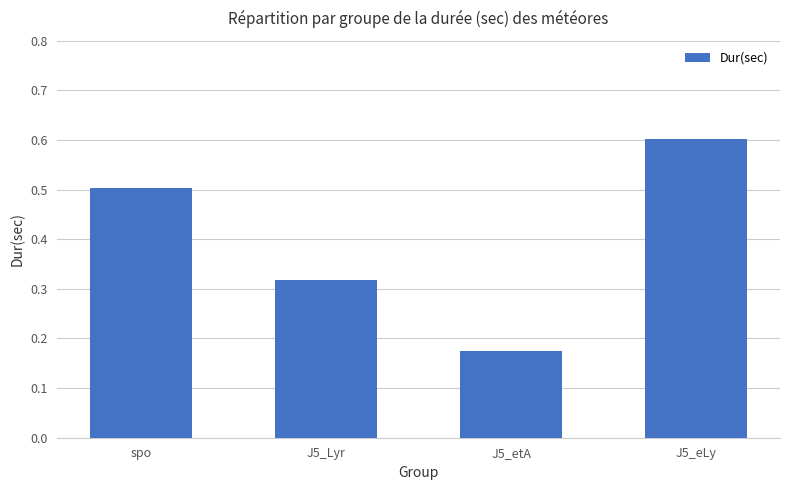

True or false: the data shows 0.7 at spo.

False